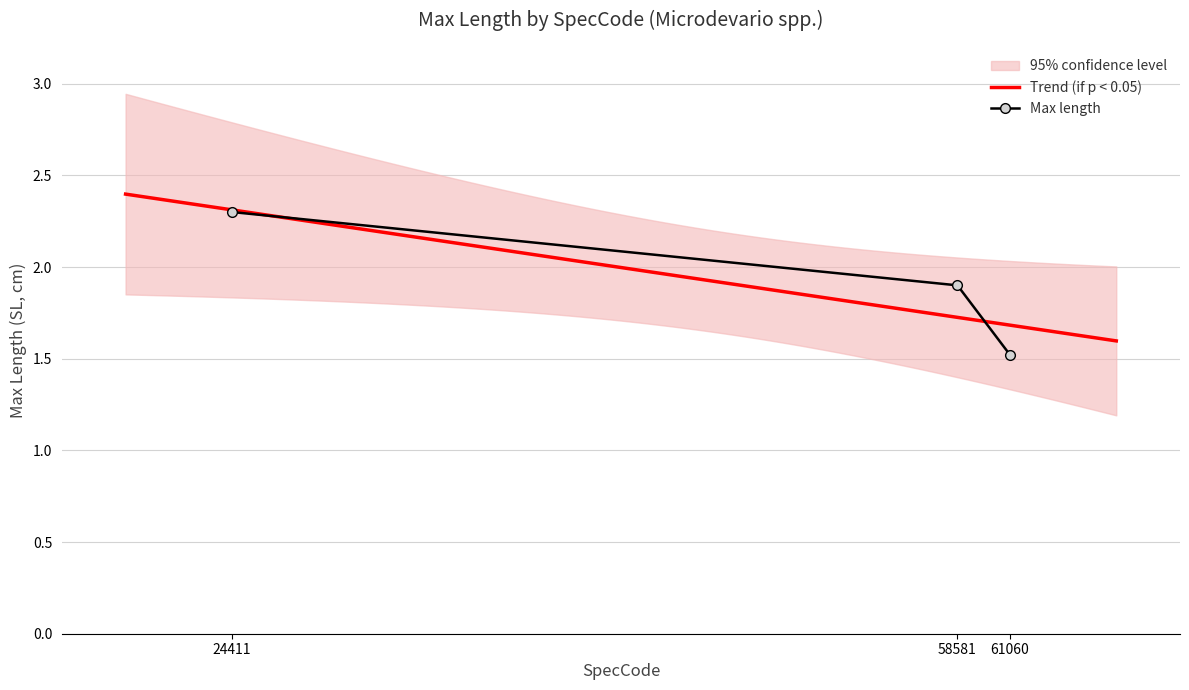

What is the value of the 2nd point from the left?

1.9